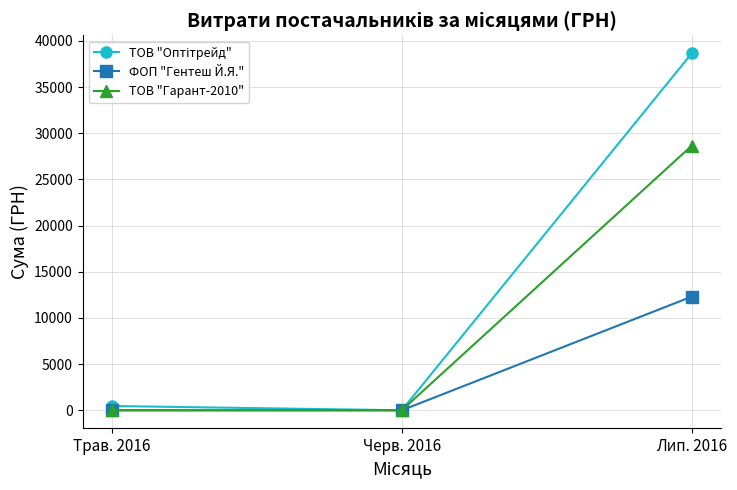

What is the difference between the highest and lowest values at Лип. 2016?

26359